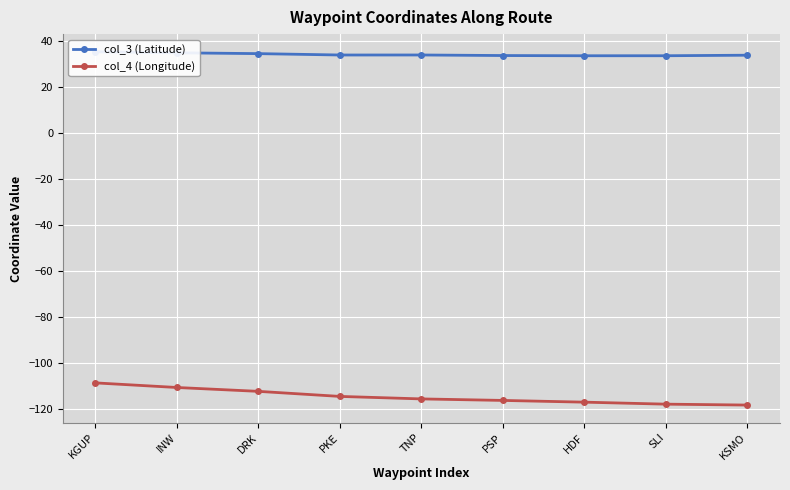

List the labels in order of col_3 (Latitude) value, largest first.

KGUP, INW, DRK, TNP, PKE, KSMO, PSP, SLI, HDF